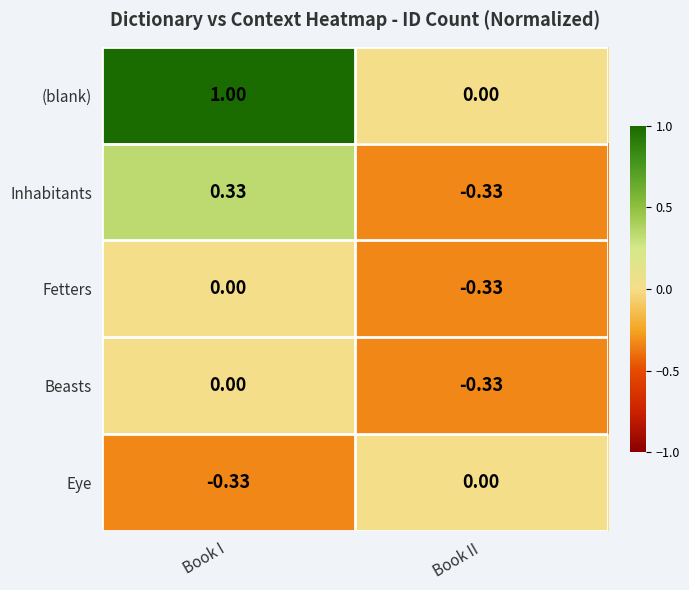

Which series has the largest total across all categories?

(blank)